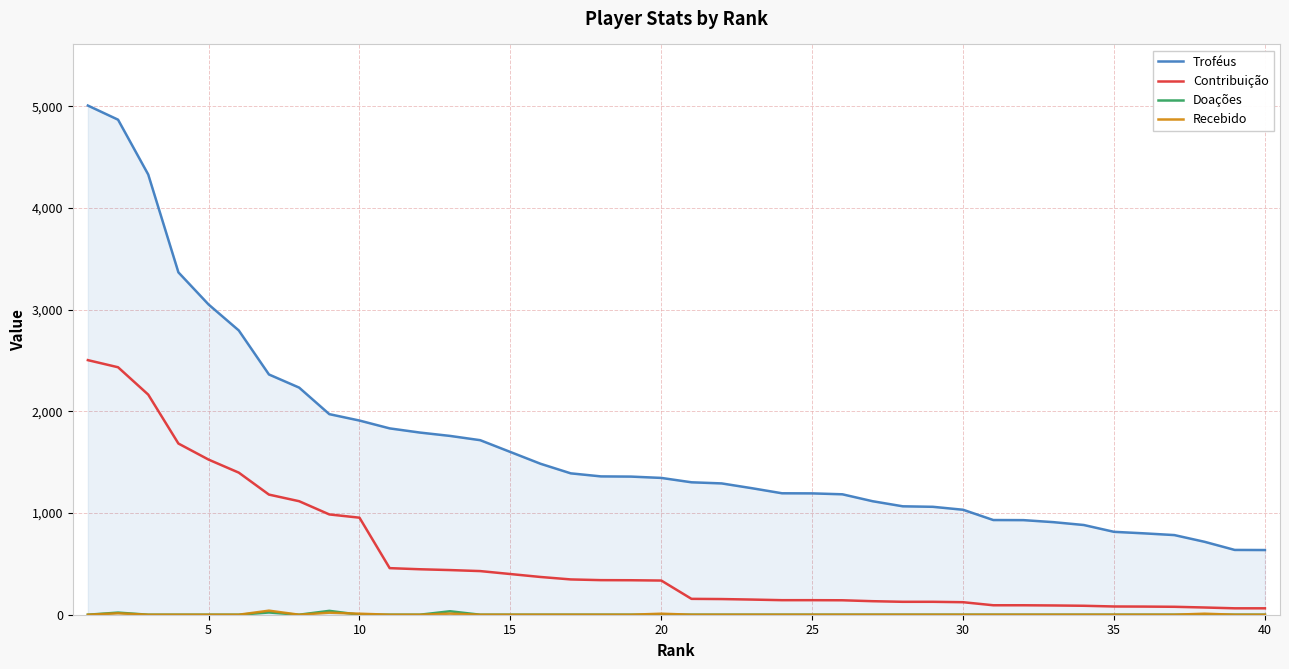

Which series has the largest range (max minus min)?

Troféus